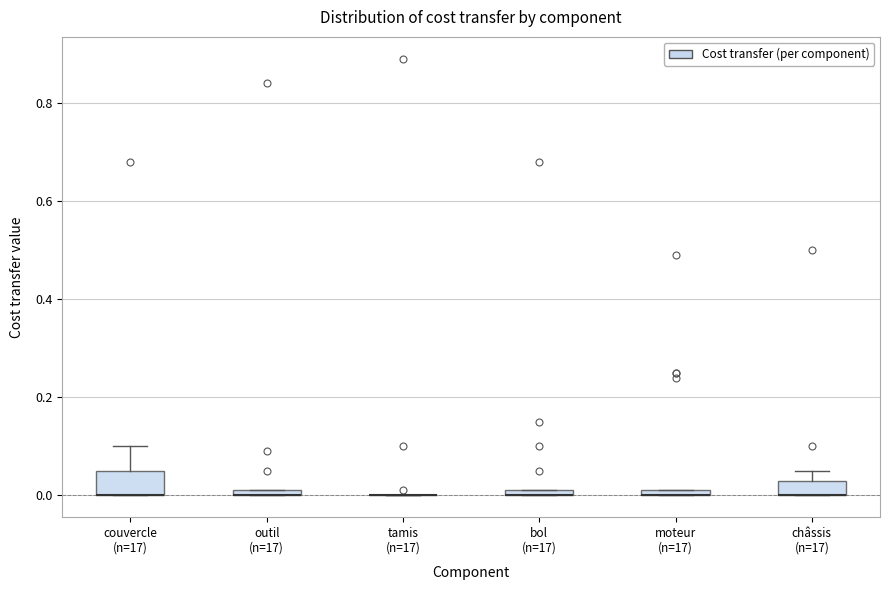

Which box is the tallest, from its lower edge to its upper edge?

couvercle (n=17)